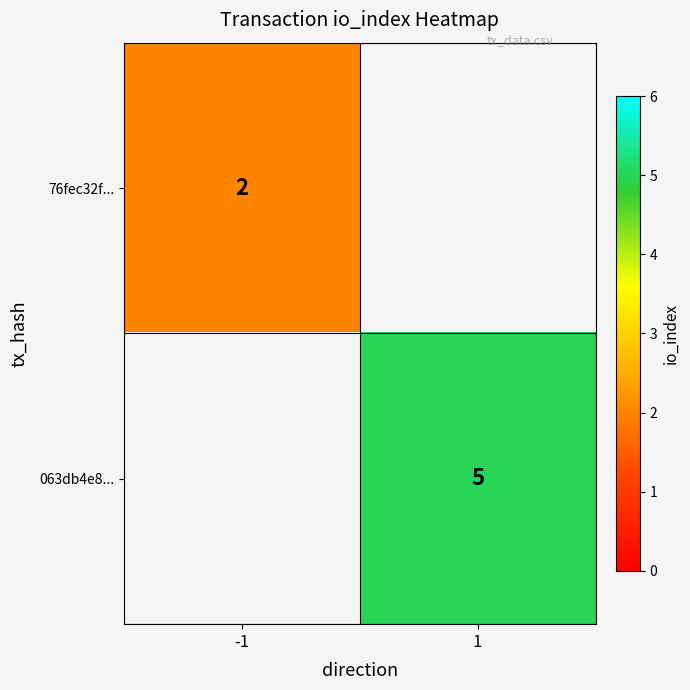

The value of 063db4e8... at 1 is 7. True or false?

False